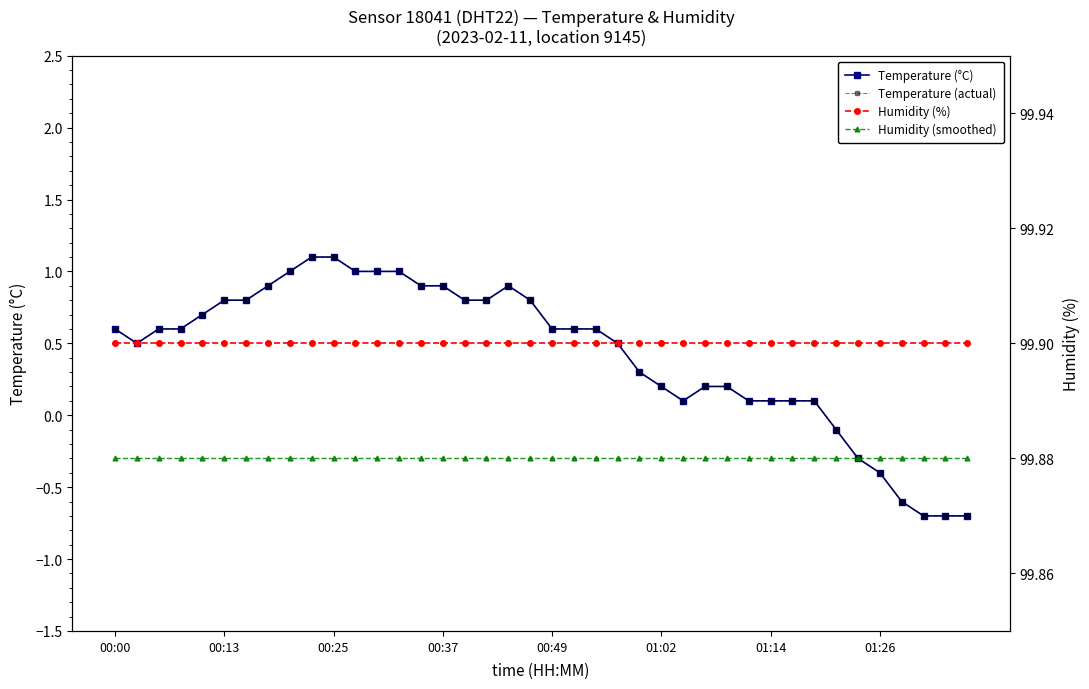

How many values in Temperature (actual) are below zero?

7